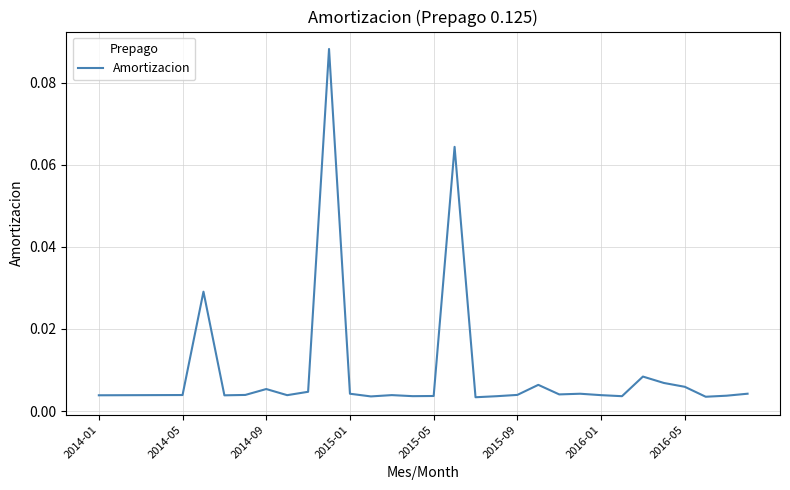

Does the chart have visible grid lines?

Yes